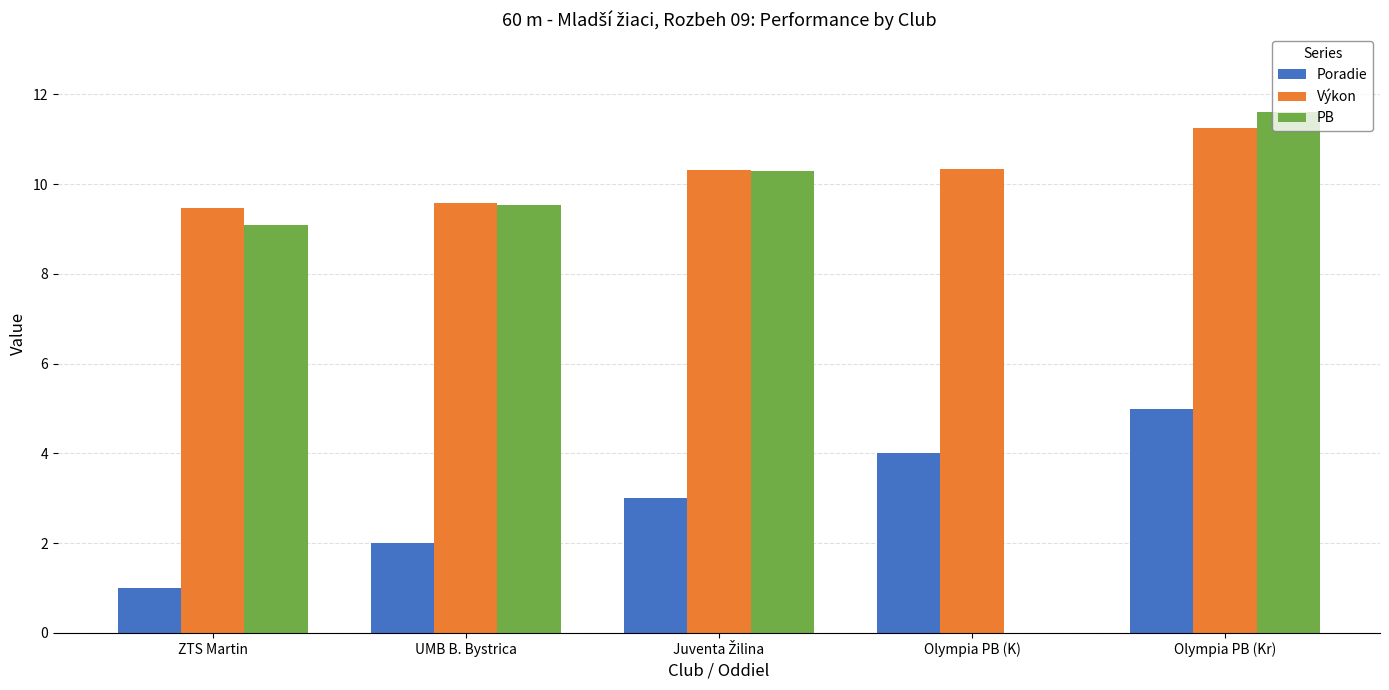

The value of PB at UMB B. Bystrica is 9.5. True or false?

True